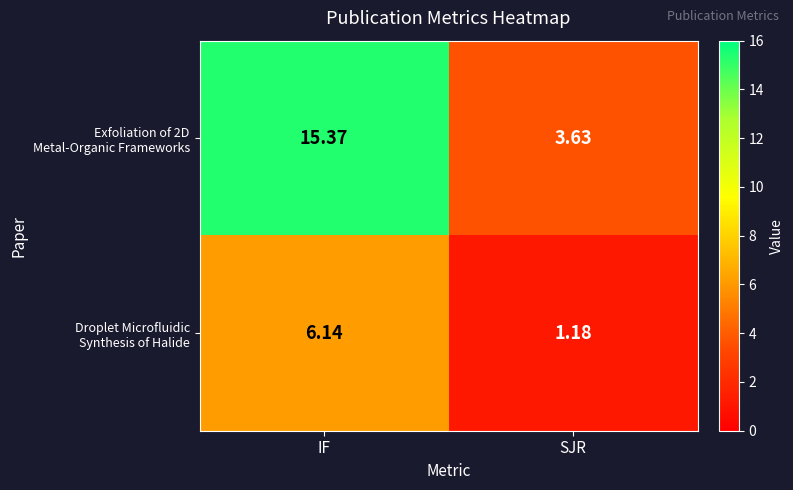

At which category is the sum across all series the highest?

IF